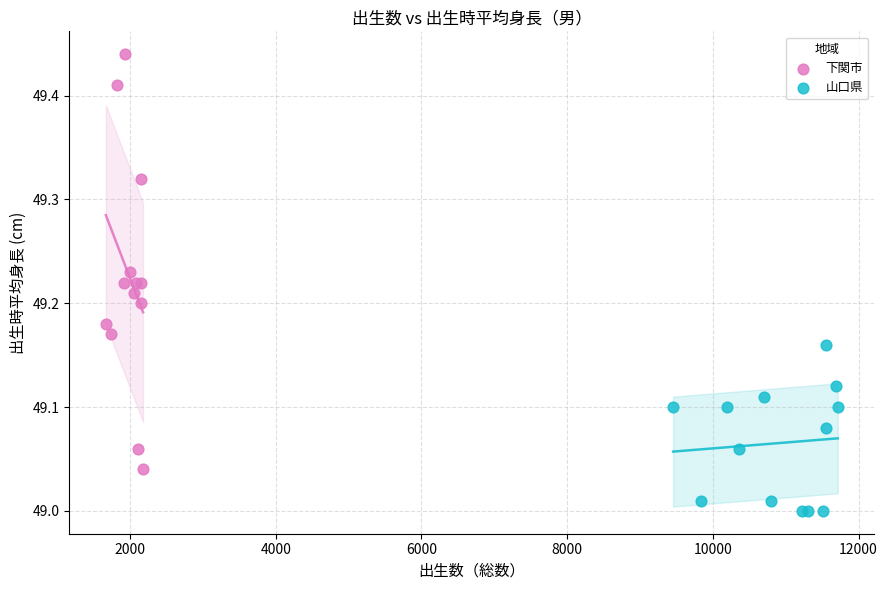

Which series has the largest Y range (max minus min)?

下関市